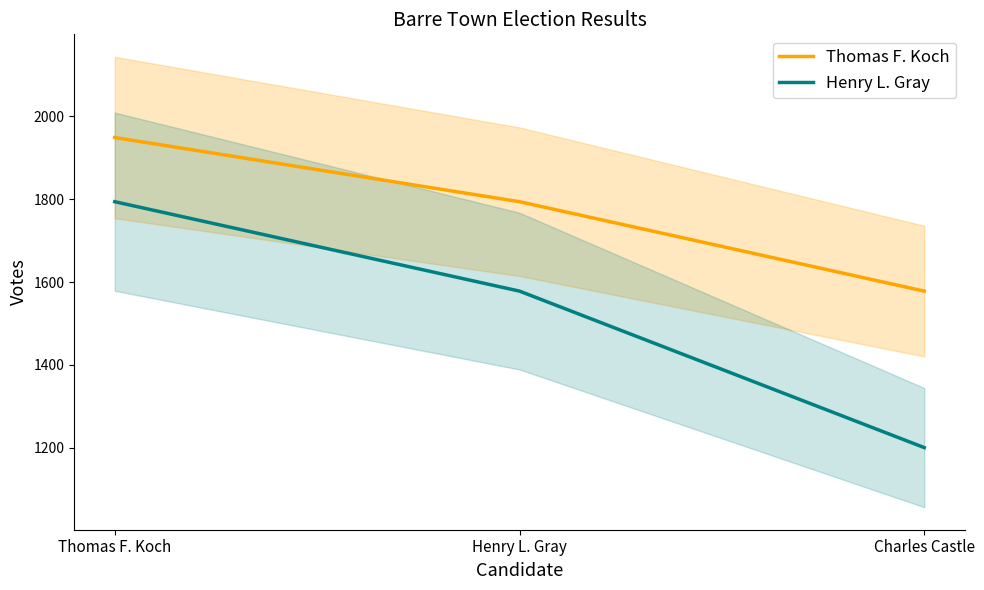

True or false: Henry L. Gray has a value of 446 at Henry L. Gray.

False